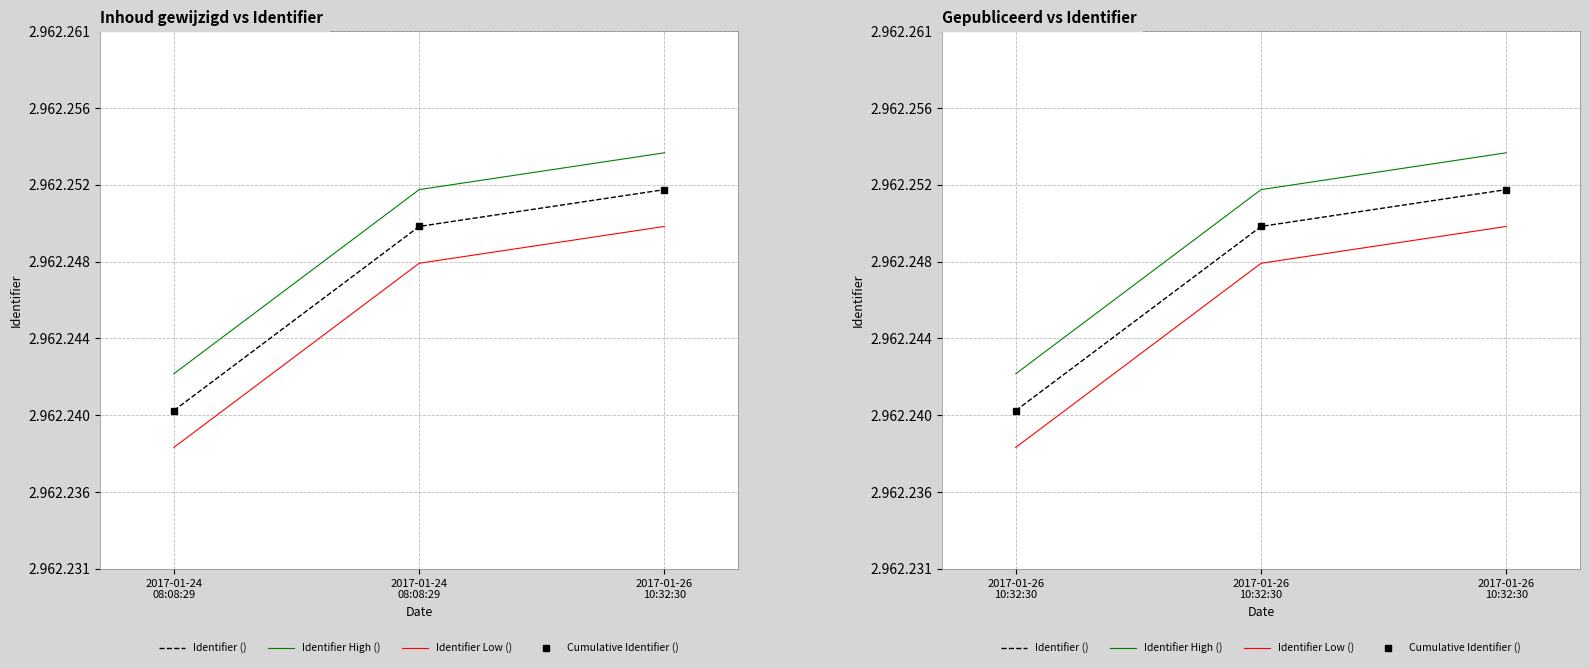

At which label is Cumulative Identifier () closest to 2962246?

2017-01-26 10:32:30